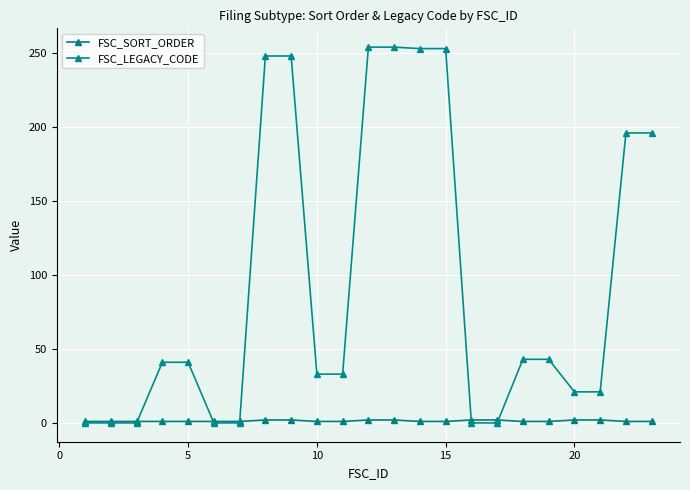

Count the number of data series in this chart.

2